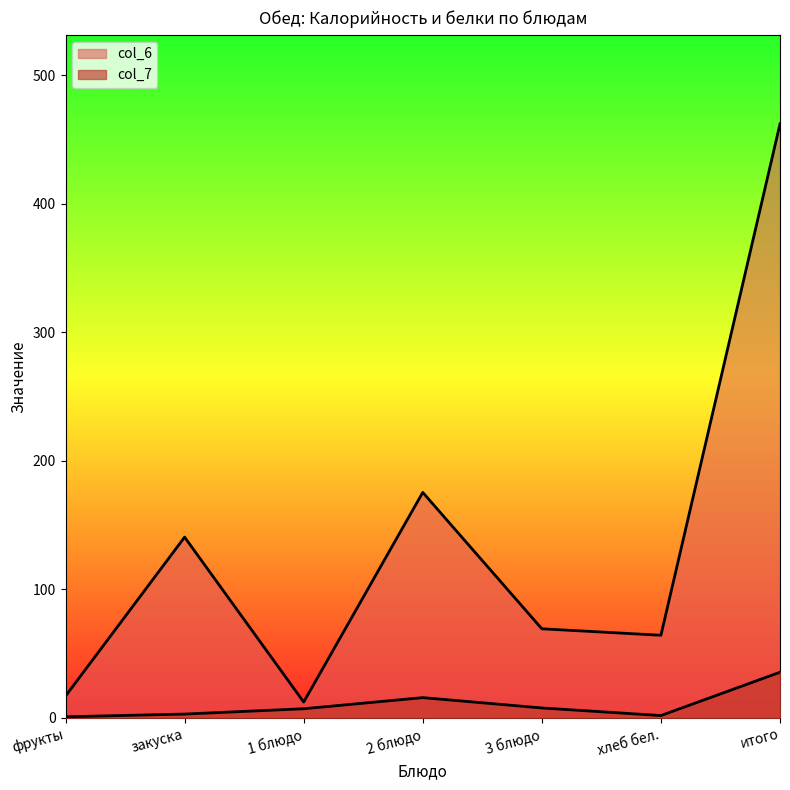

Between 2 блюдо and фрукты, which is larger?

2 блюдо